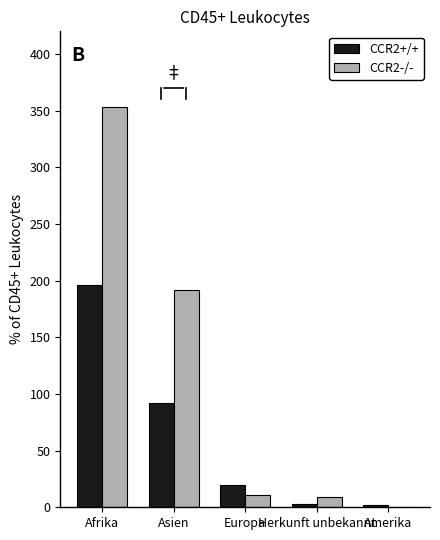

Is the value of CCR2-/- at Afrika greater than the value of CCR2+/+ at Amerika?

Yes